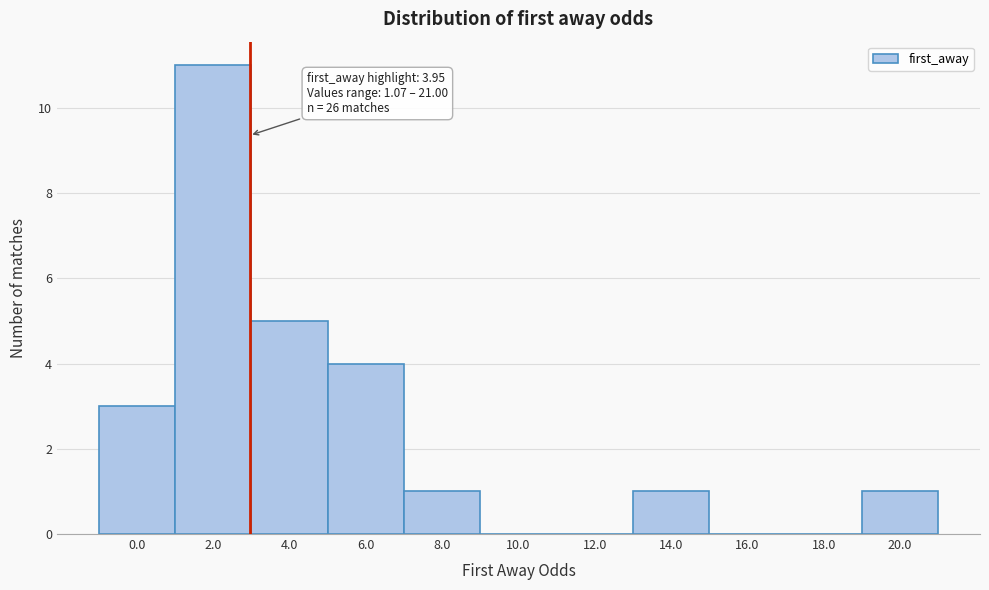

Reading right to left, list all the values displayed in this chart.

20.0=1	18.0=0	16.0=0	14.0=1	12.0=0	10.0=0	8.0=1	6.0=4	4.0=5	2.0=11	0.0=3